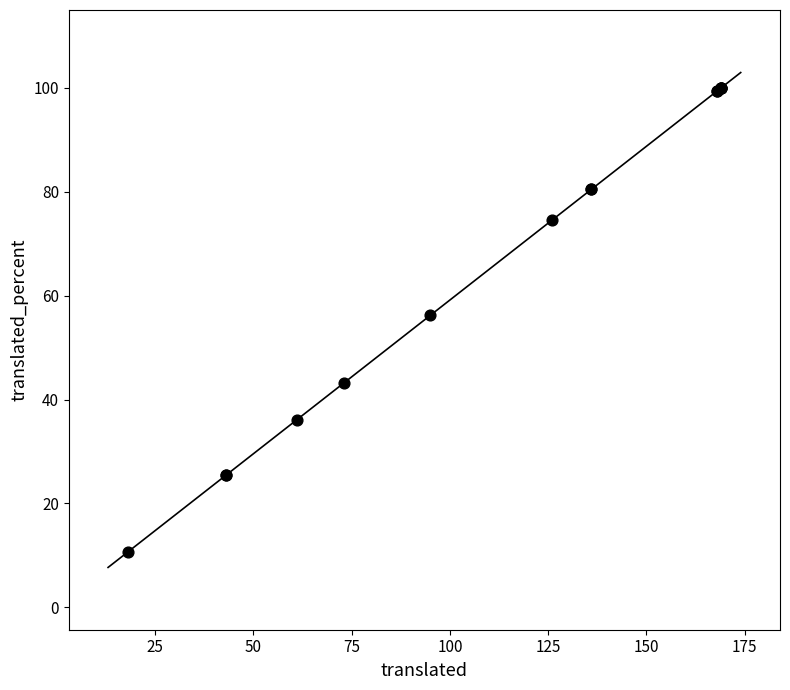

What Y value in the scatter plot is closest to 55?

56.2